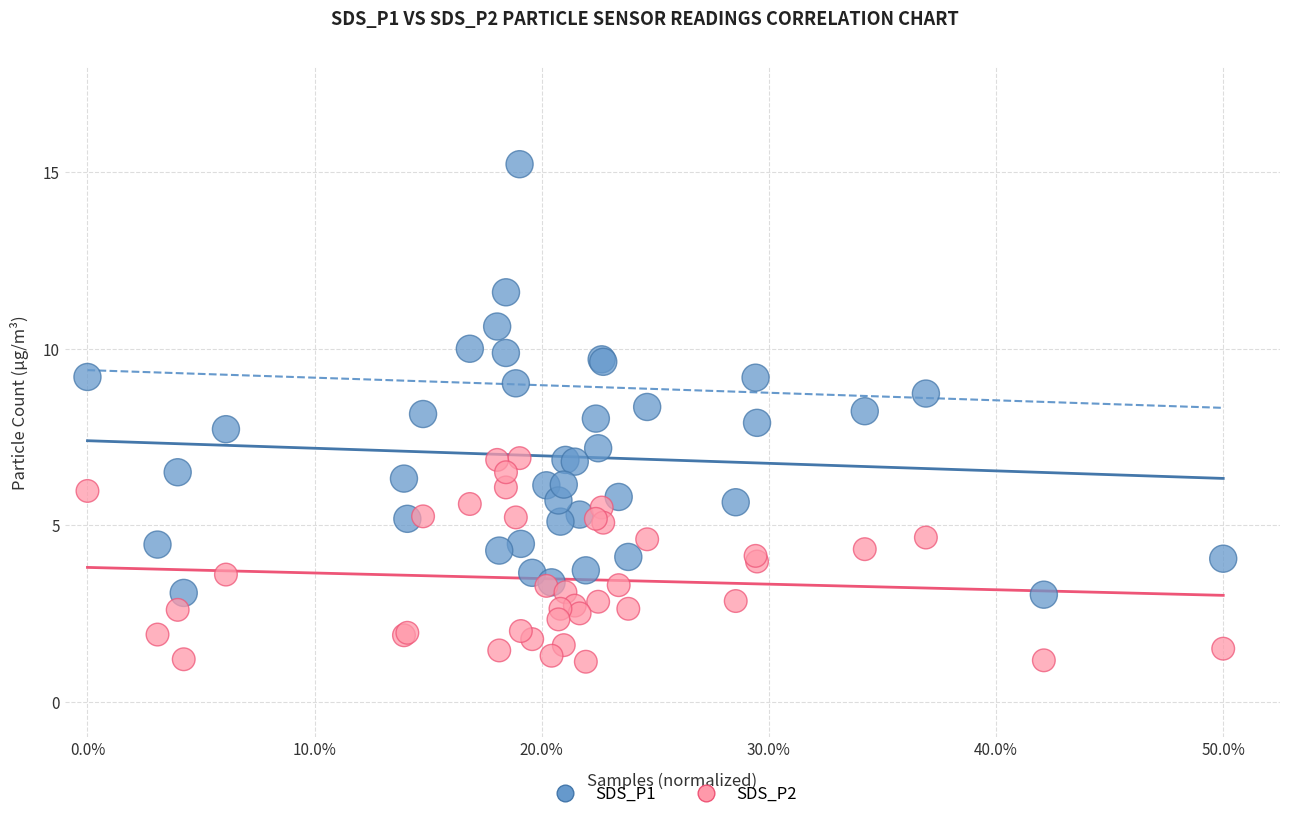

What are all the series names shown in the legend?

SDS_P1, SDS_P2